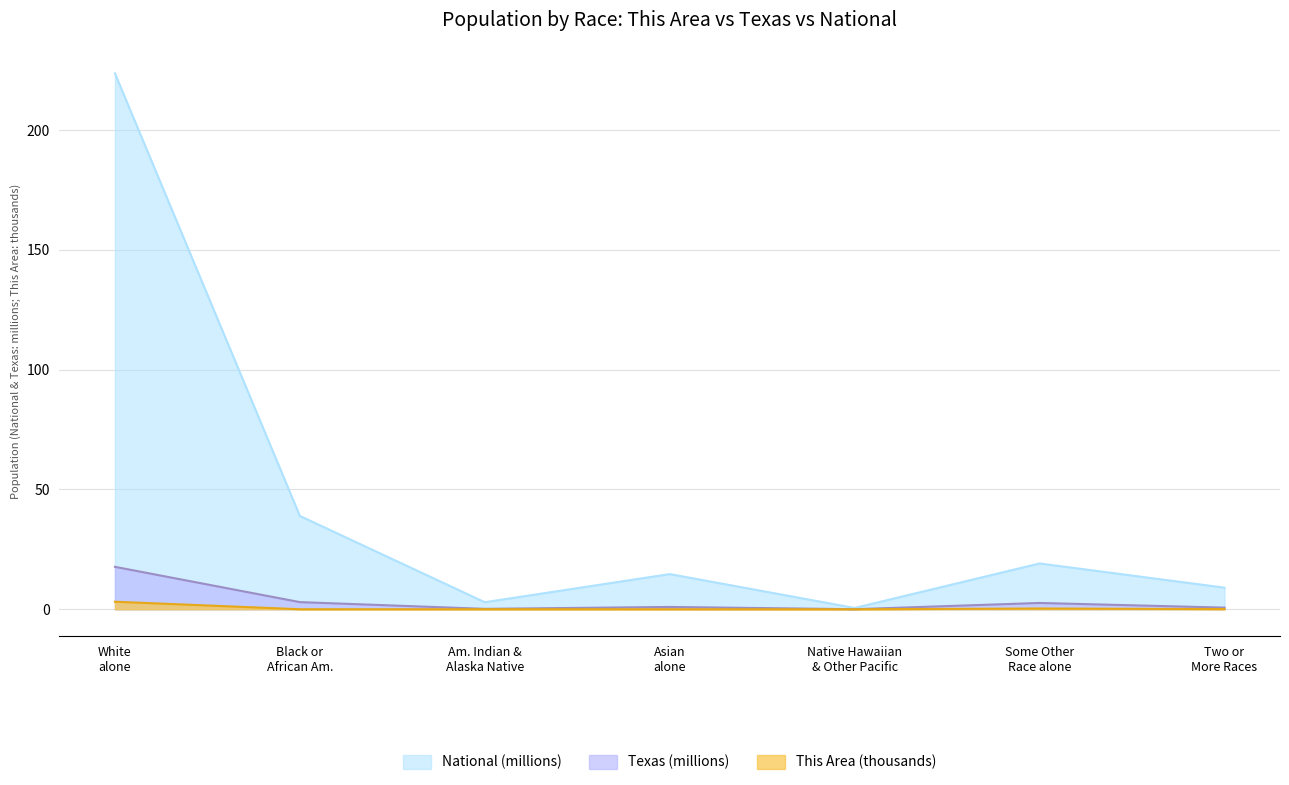

Which series has the widest spread of values?

National (millions)